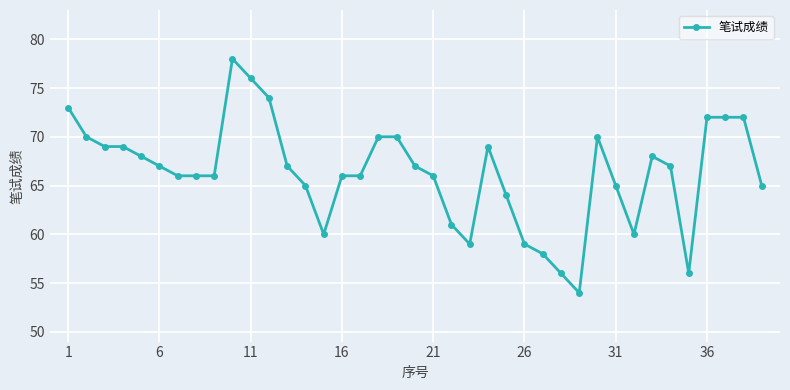

What is the average value?

66